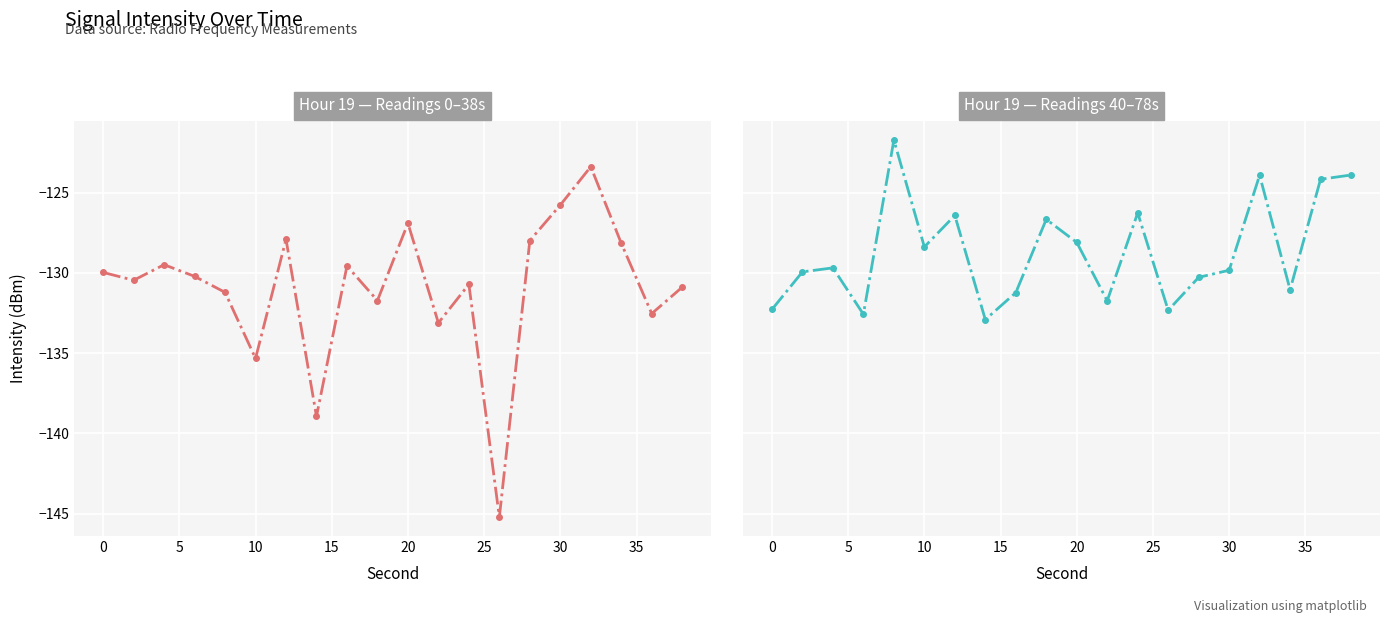

True or false: Mean Intensity (dBm) - First 30 seconds and Mean Intensity (dBm) - Next 20 readings cross at least once.

True